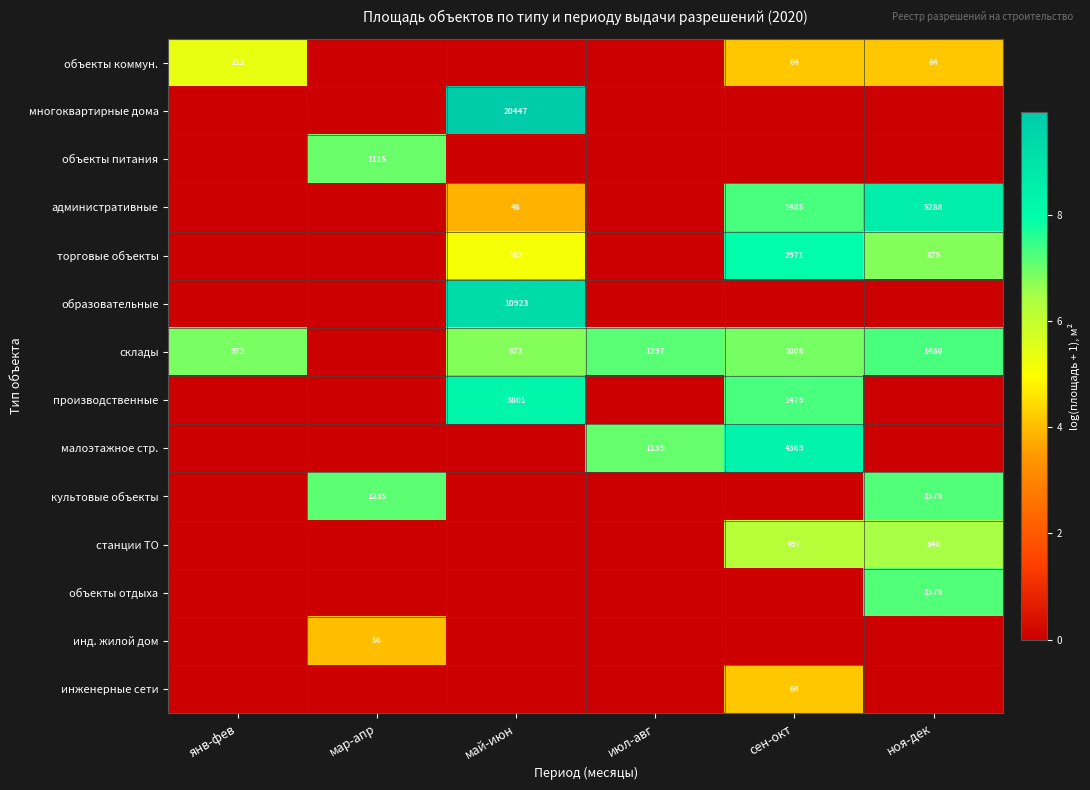

What is the total value across all series at янв-фев?

12.2